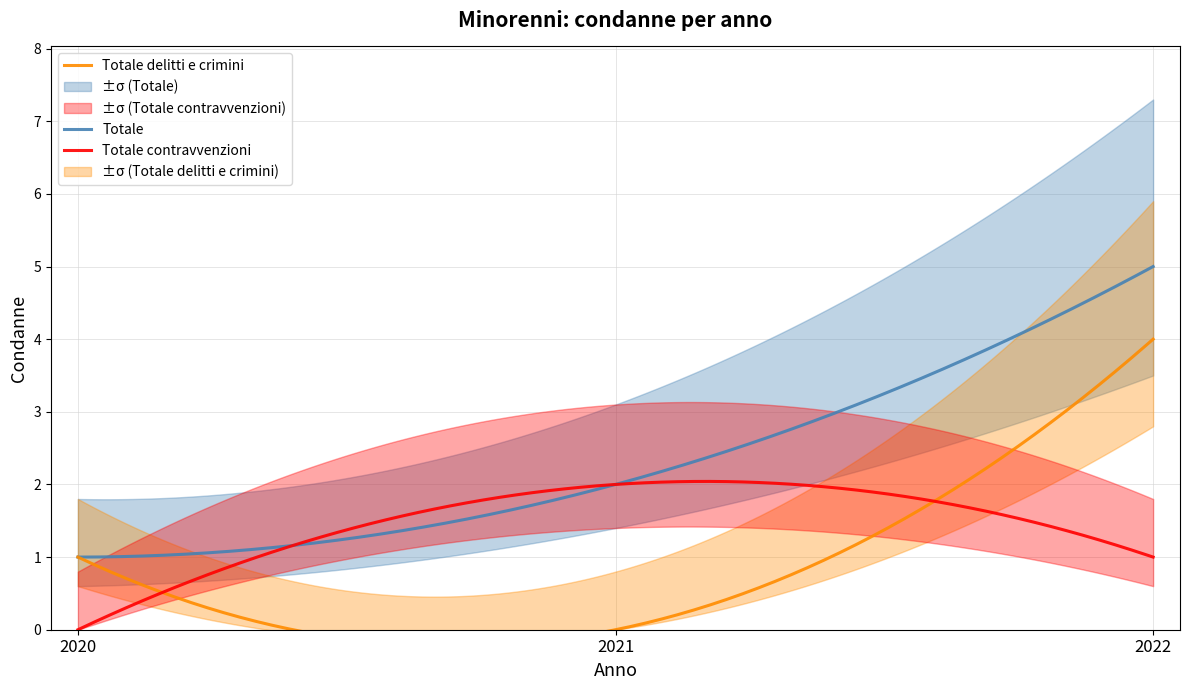

What is the average value of the Totale series?

2.3